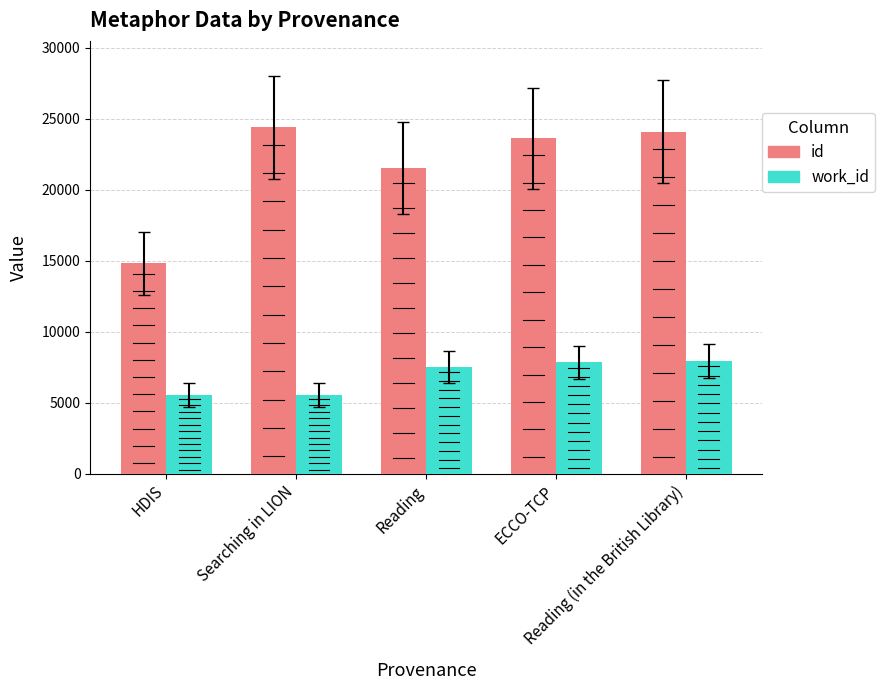

At Reading (in the British Library), list the series in order from smallest to largest.

work_id, id